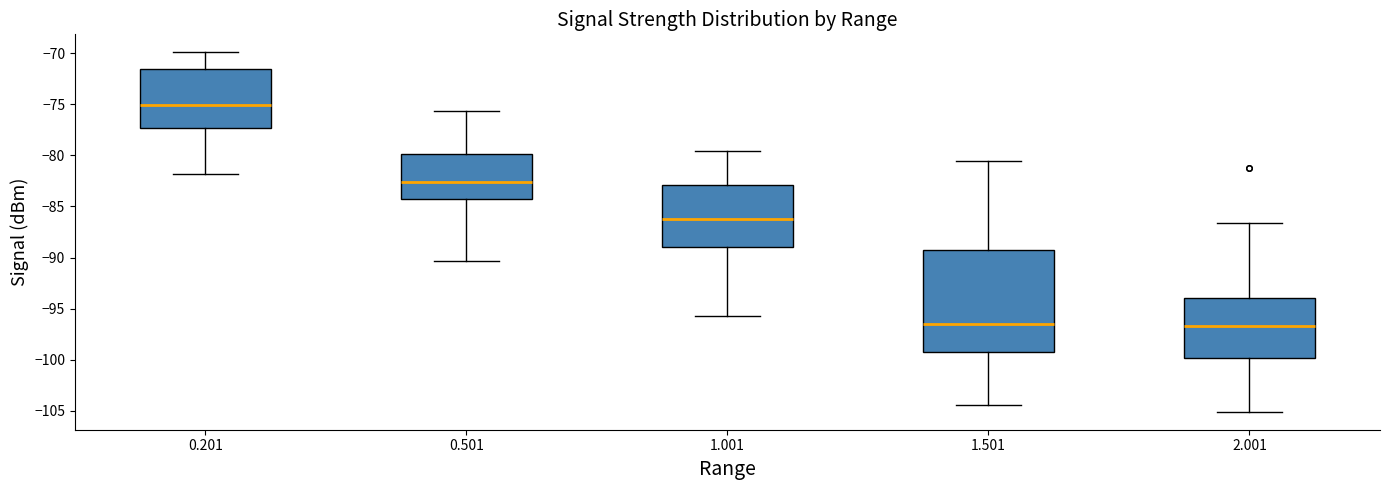

Reading left to right, transcribe this box plot: for each box, give where its median line is, the range the box spans, and where its two whiskers end, as read against the y-axis. The values are not printed on the chart, so give them approximately, as read against the axis.

0.201: median -75.0, box -77.5 to -71.5, whiskers -82.0 to -70.0
0.501: median -82.5, box -84.5 to -80.0, whiskers -90.5 to -75.5
1.001: median -86.0, box -89.0 to -83.0, whiskers -95.5 to -79.5
1.501: median -96.5, box -99.0 to -89.5, whiskers -104.5 to -80.5
2.001: median -96.5, box -100.0 to -94.0, whiskers -105.0 to -86.5